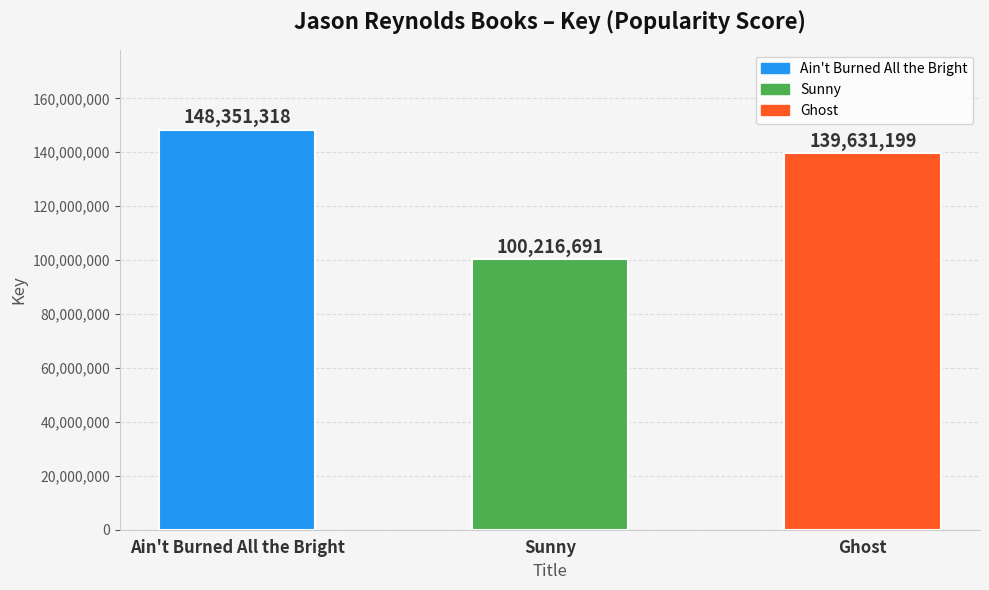

Rank the categories by value from highest to lowest.

Ain't Burned All the Bright, Ghost, Sunny